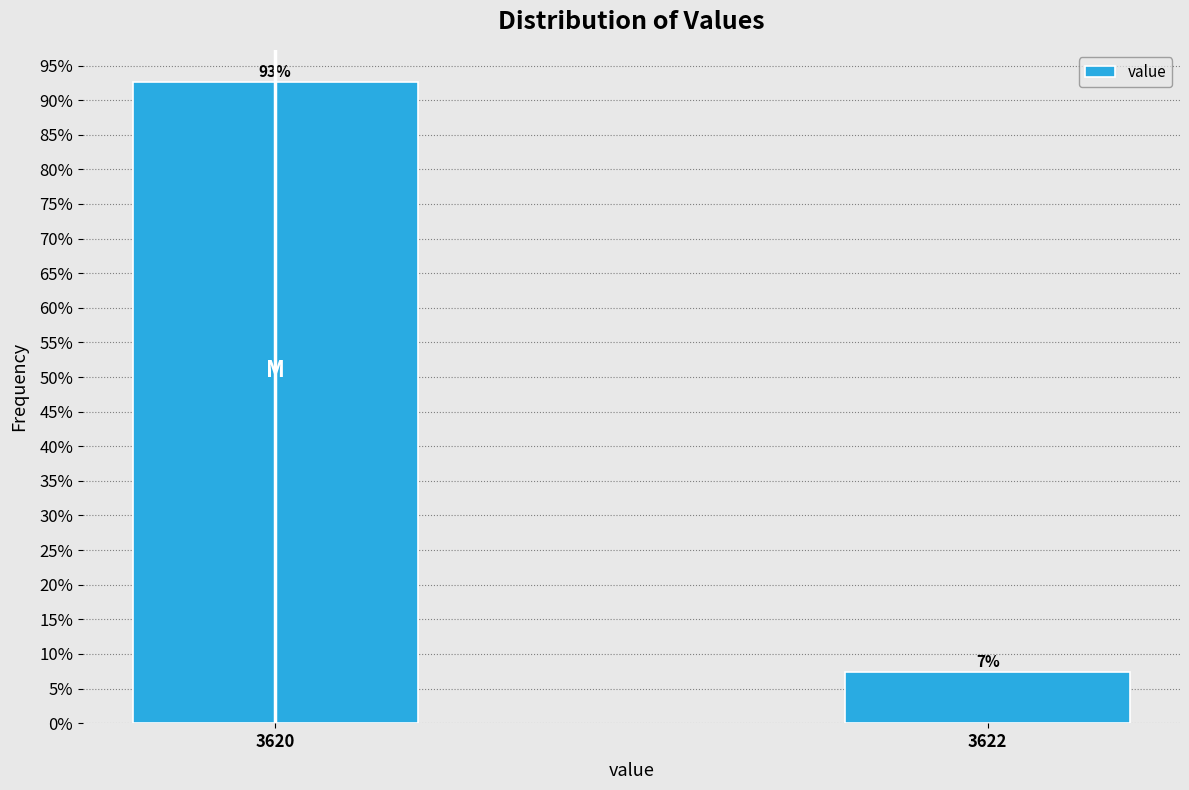

What is the average value?

50.0